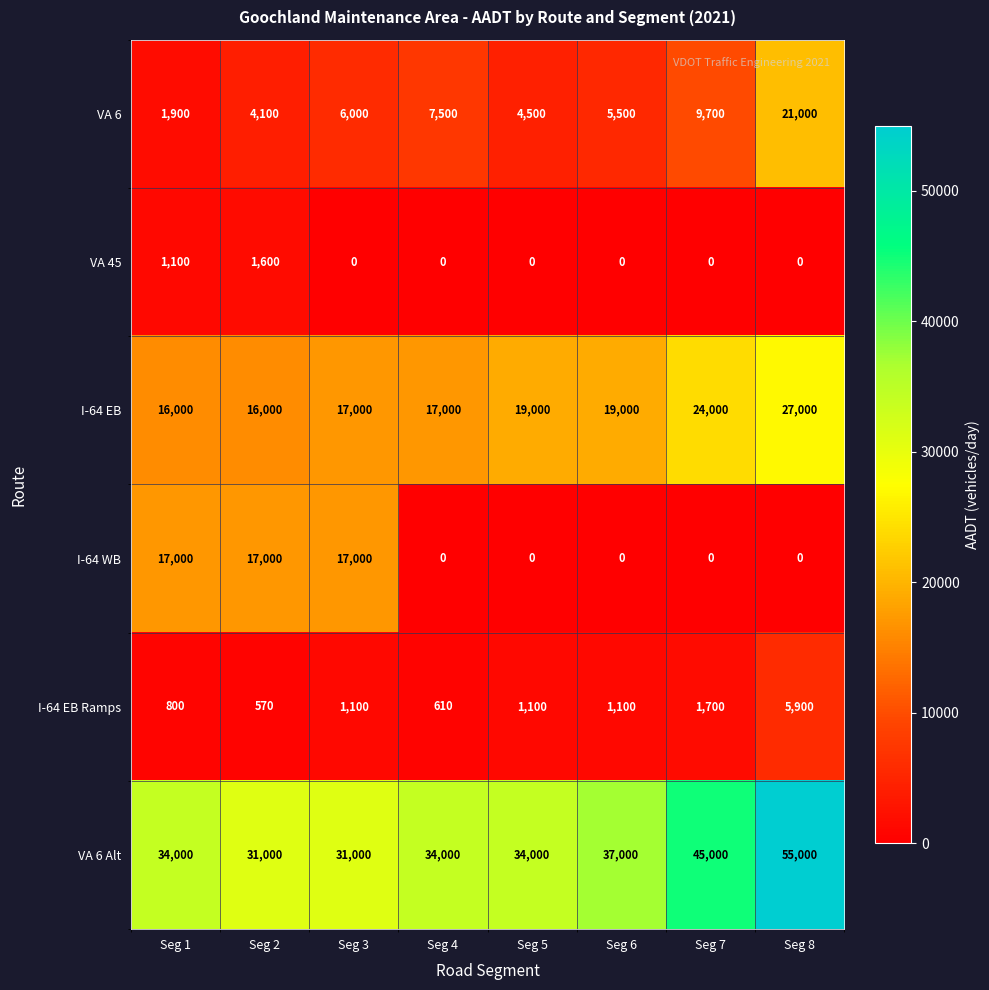

What is the difference between the maximum and second lowest values in the I-64 EB series?

11000